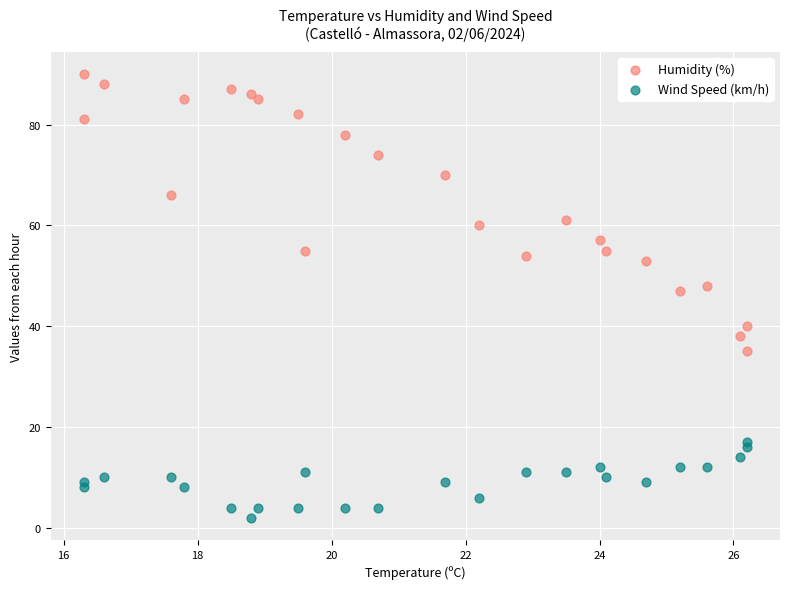

What are all the series names shown in the legend?

Humidity (%), Wind Speed (km/h)